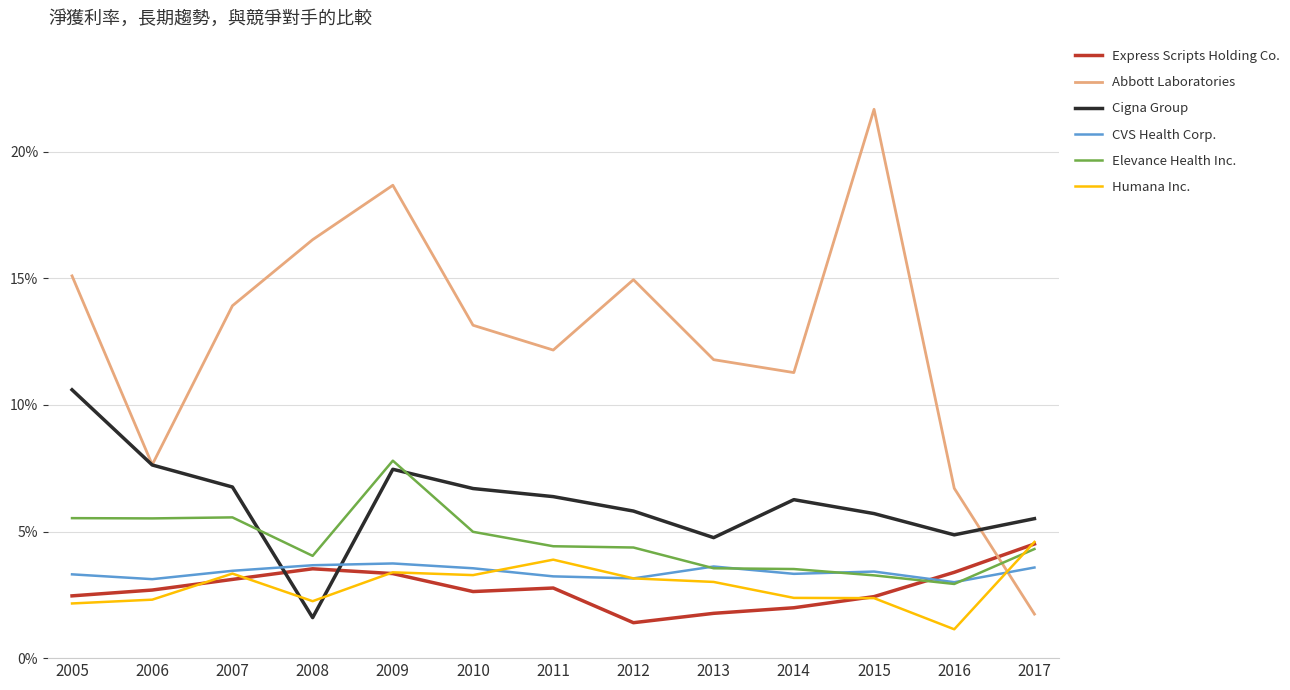

Rank the series by their maximum value, from lowest to highest.

CVS Health Corp., Express Scripts Holding Co., Humana Inc., Elevance Health Inc., Cigna Group, Abbott Laboratories